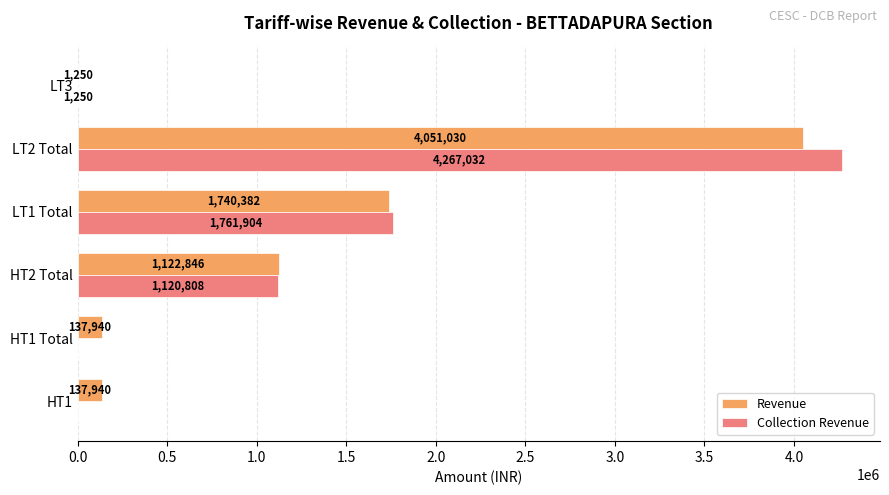

Which series has the largest total across all categories?

Revenue